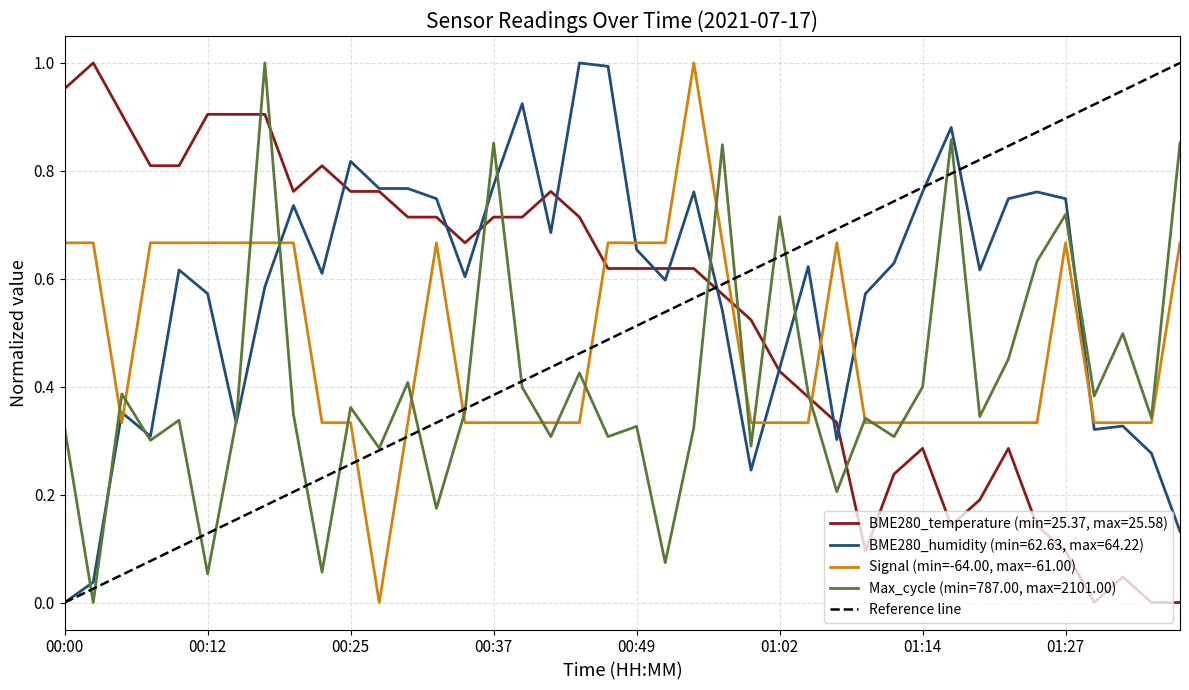

Is the value of Max_cycle at 01:29 greater than the value of BME280_humidity at 00:39?

No